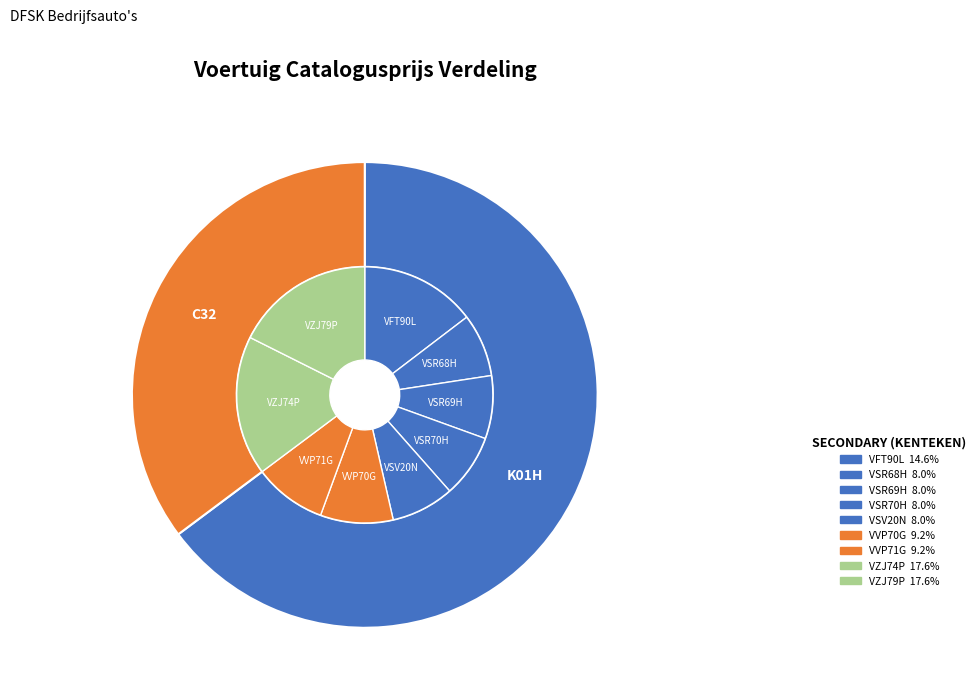

Does VFT90L account for over 50% of the chart?

No